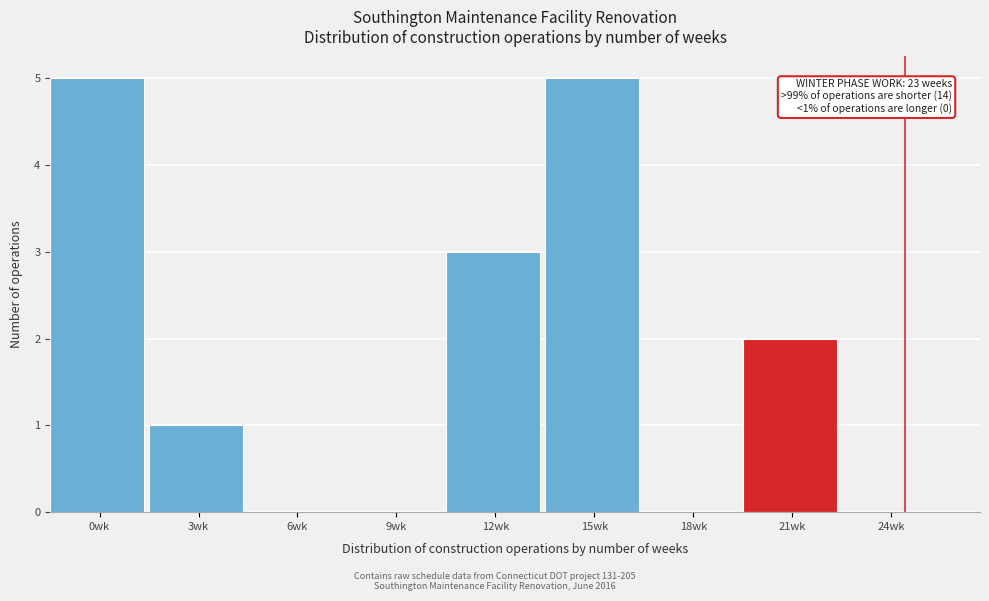

Reading left to right, list all the values displayed in this chart.

0wk=5	3wk=1	6wk=0	9wk=0	12wk=3	15wk=5	18wk=0	21wk=2	24wk=0